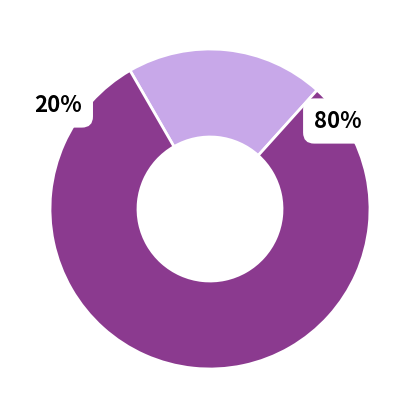

How many slices are in this pie chart?

2